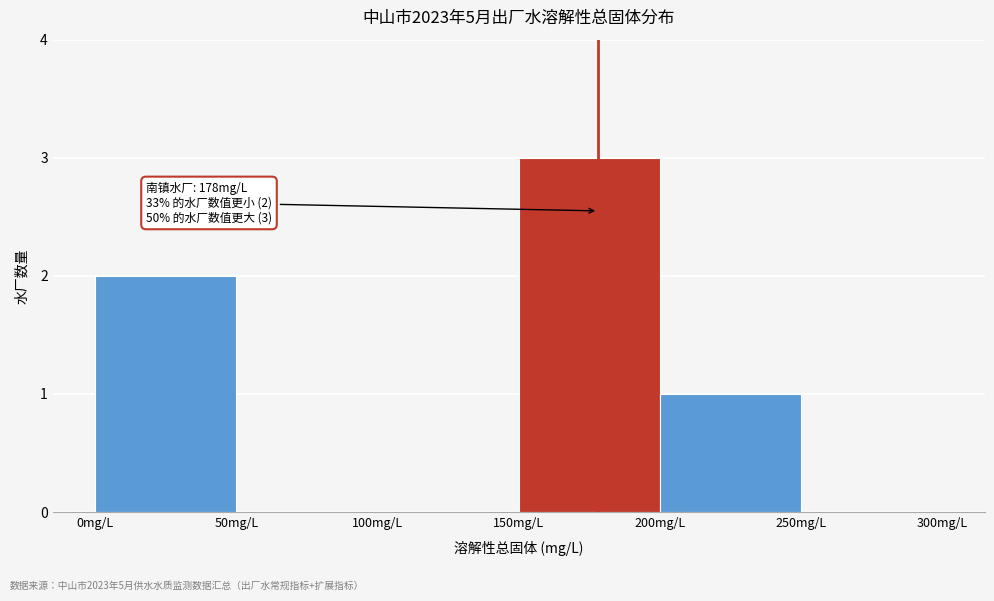

Which range on the x-axis has the tallest bar?

150 to 200